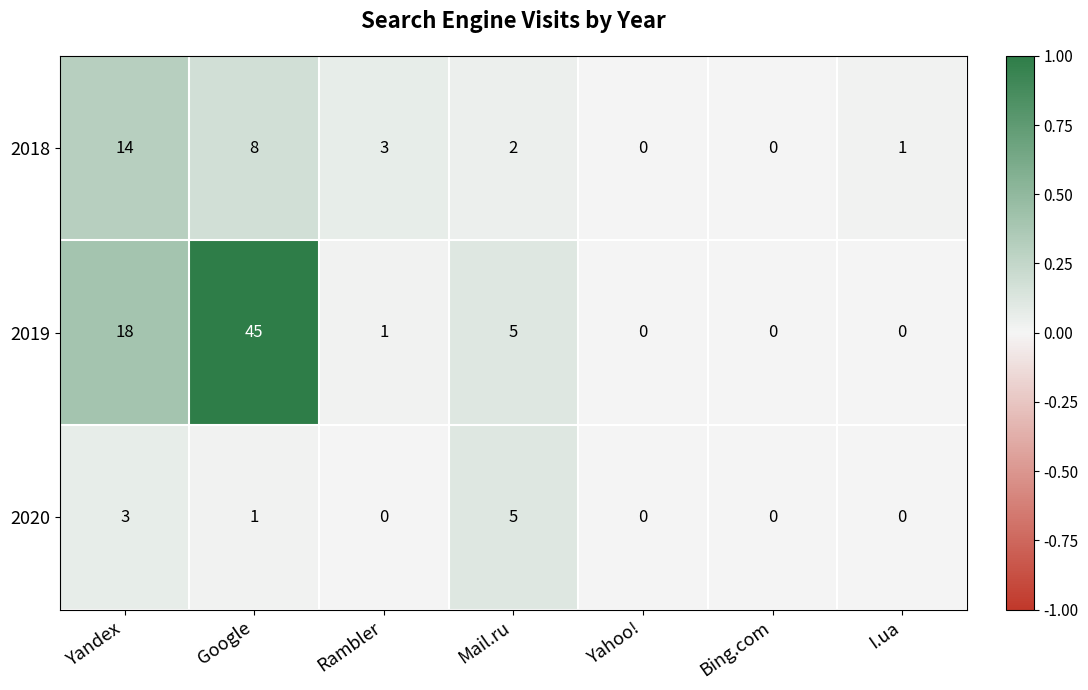

Is it true that 2020 equals 3 at Rambler?

False